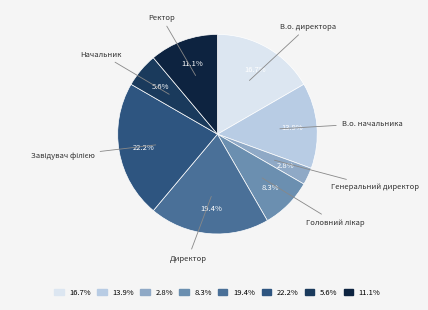

How many slices are in this pie chart?

8